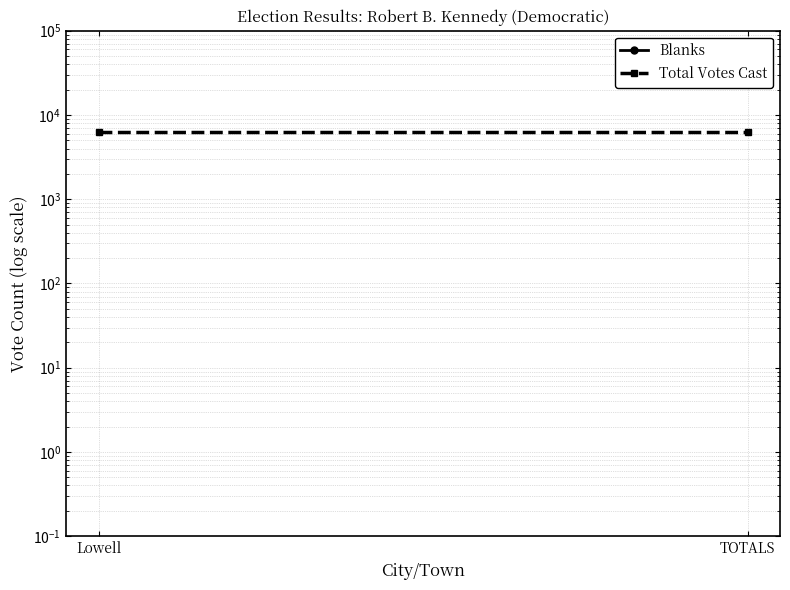

Which series has the largest range (max minus min)?

Blanks